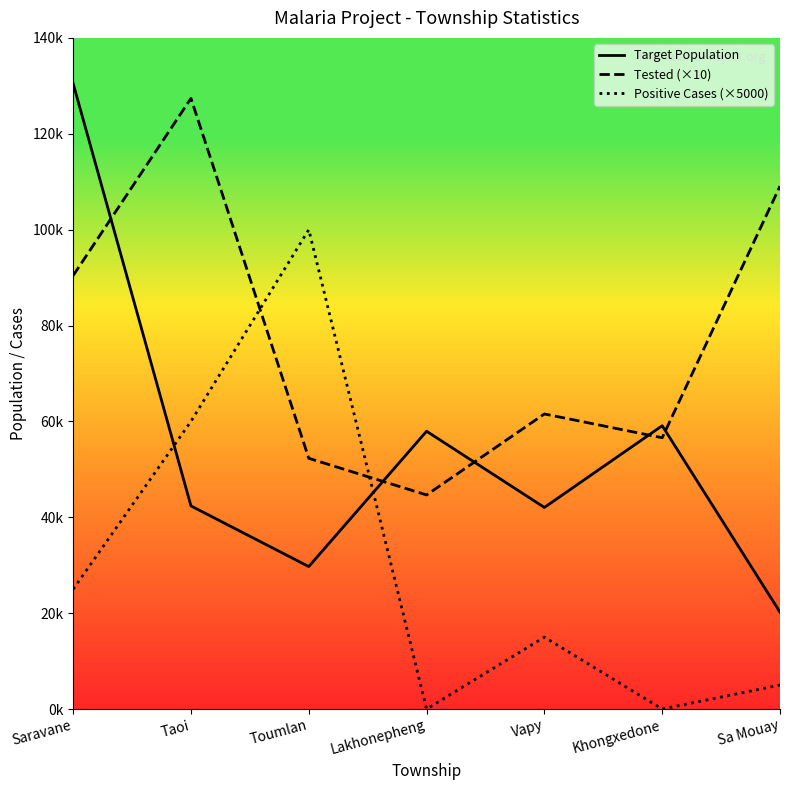

What is the difference between the maximum and second lowest values in the Target Population series?

100751